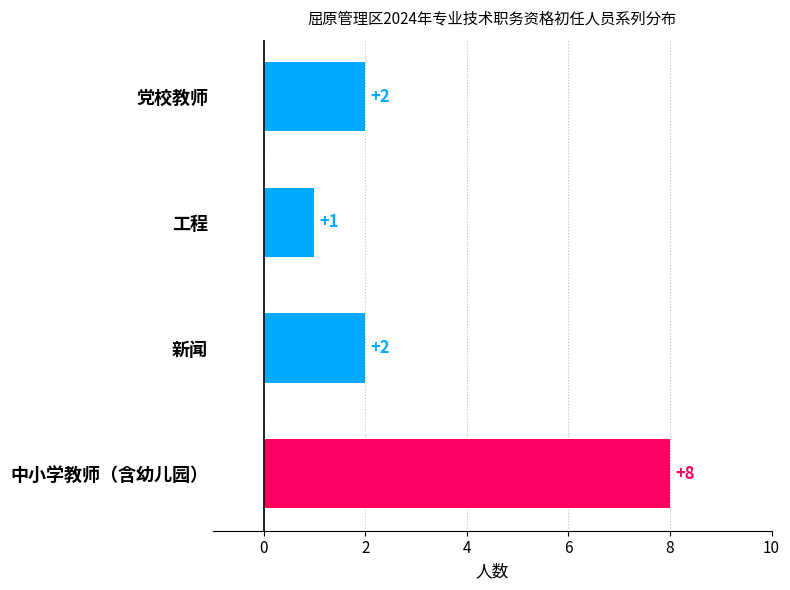

What is the greatest value displayed?

8